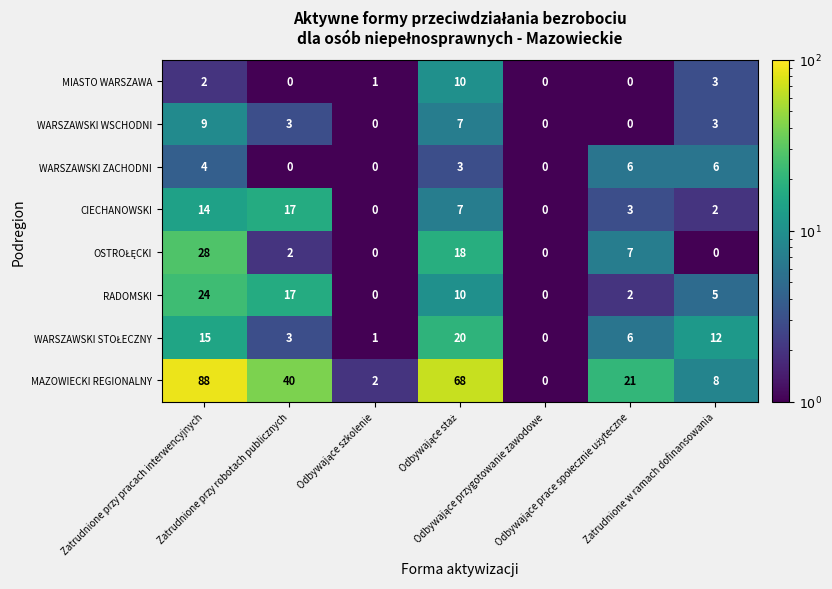

What is the highest value of the WARSZAWSKI WSCHODNI series?

9